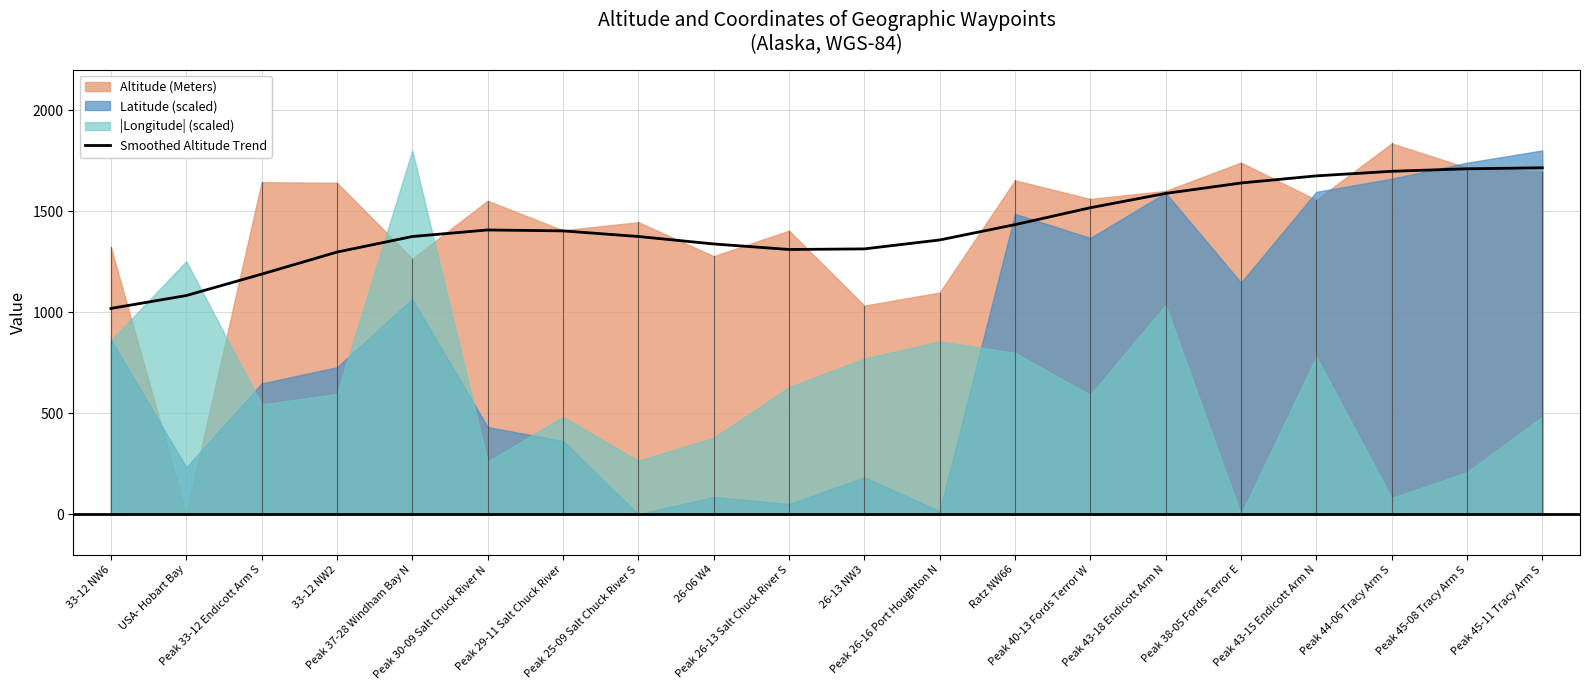

What is the label of the 20th point from the right?

33-12 NW6